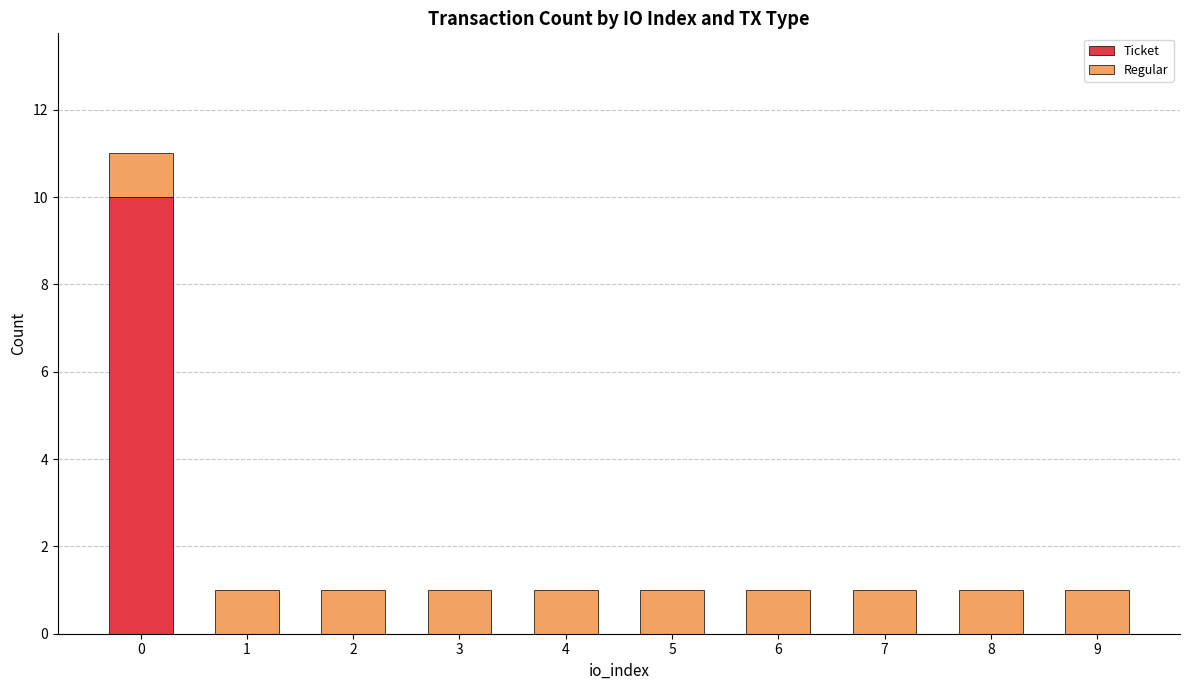

The Ticket series shows 0 at 1. True or false?

True